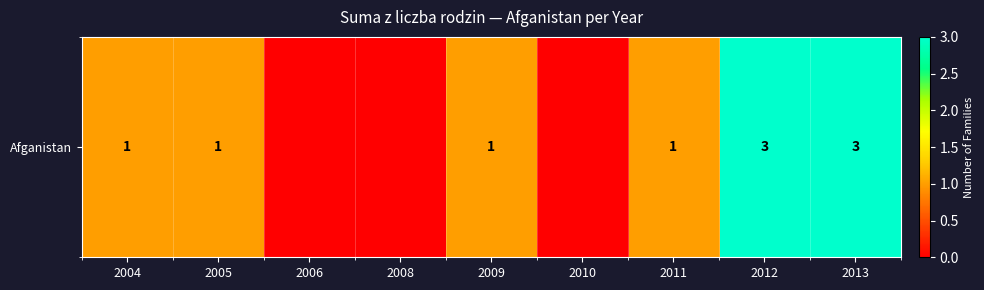

What is the maximum value shown in the chart?

3